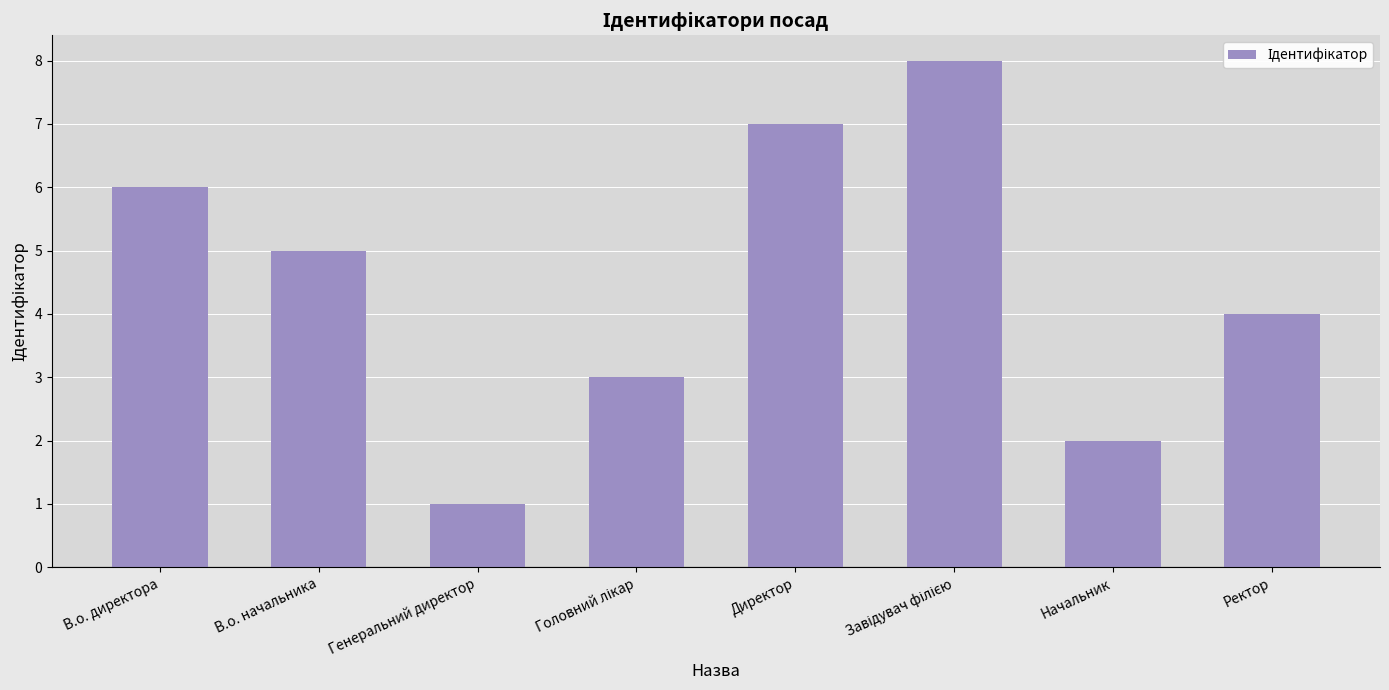

Which label corresponds to the smallest value in the chart?

Генеральний директор